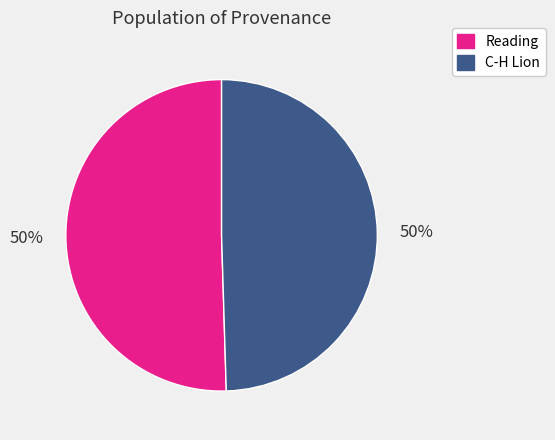

To the nearest percent, what is the combined percentage of C-H Lion and Reading?

100%